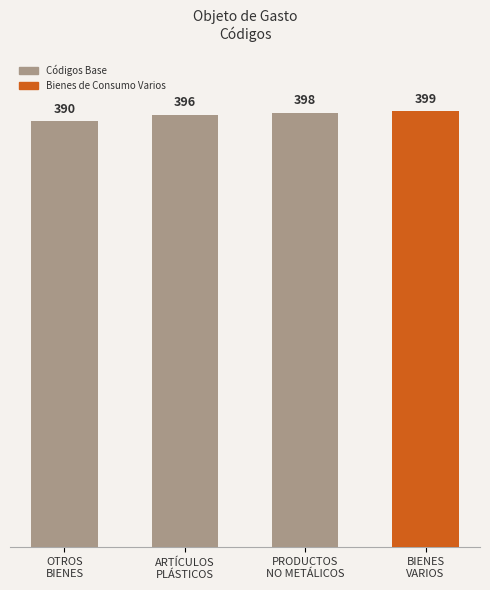

Reading left to right, extract all data points from this chart.

OTROS BIENES DE CONSUMO=390	ARTÍCULOS DE PLÁSTICOS=396	PRODUCTOS E INSUMOS NO METÁLICOS=398	BIENES DE CONSUMO VARIOS=399